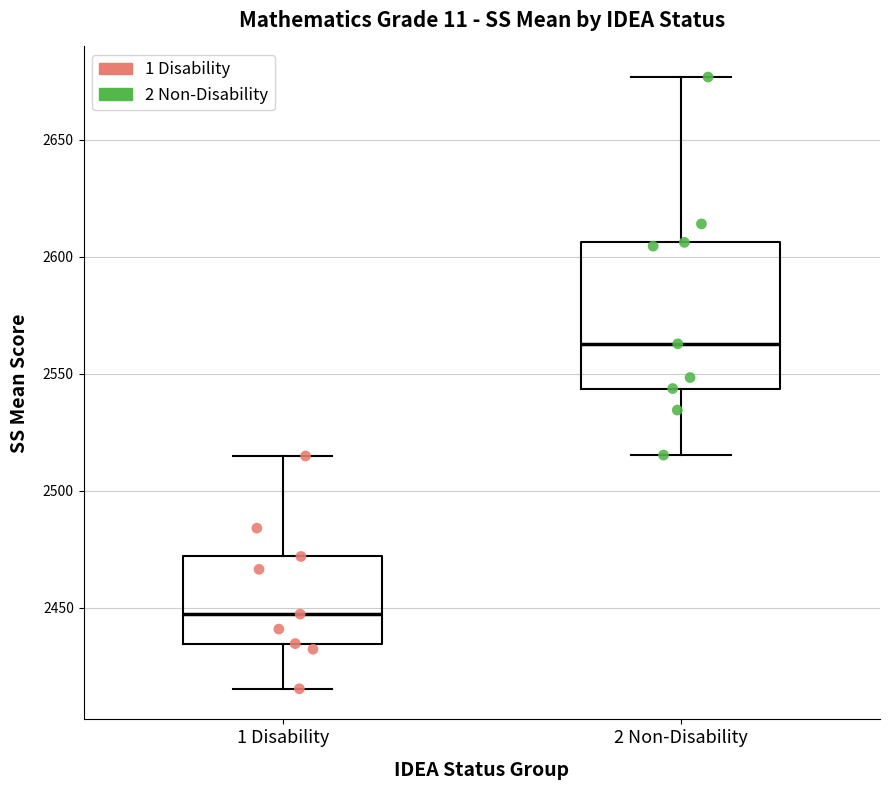

Reading left to right, read every box against the y-axis: the position of its median line, the range the box covers, and the ends of its whiskers. The values are not printed on the chart, so give them approximately, as read against the axis.

1 Disability: median 2445, box 2435 to 2470, whiskers 2415 to 2515
2 Non-Disability: median 2565, box 2545 to 2605, whiskers 2515 to 2675